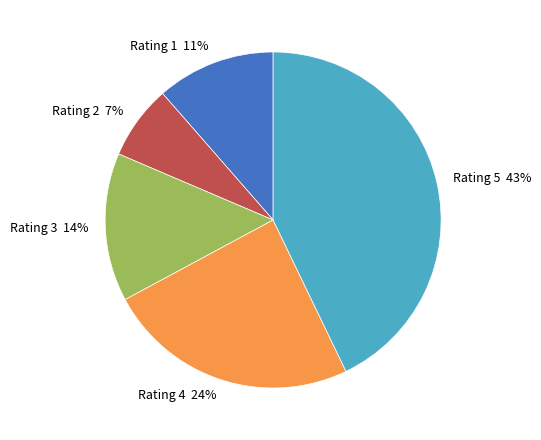

To the nearest percent, what is the average slice percentage?

20%